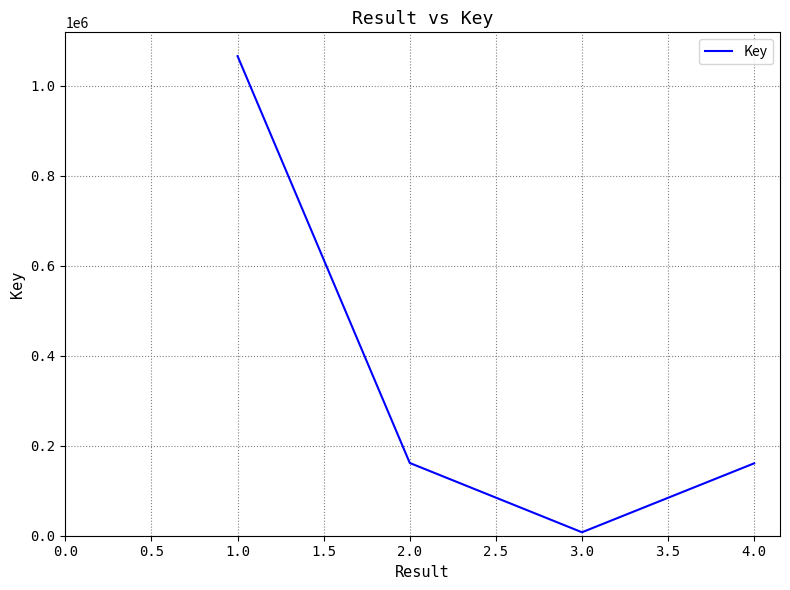

The value at 4.0 is 160973. True or false?

True